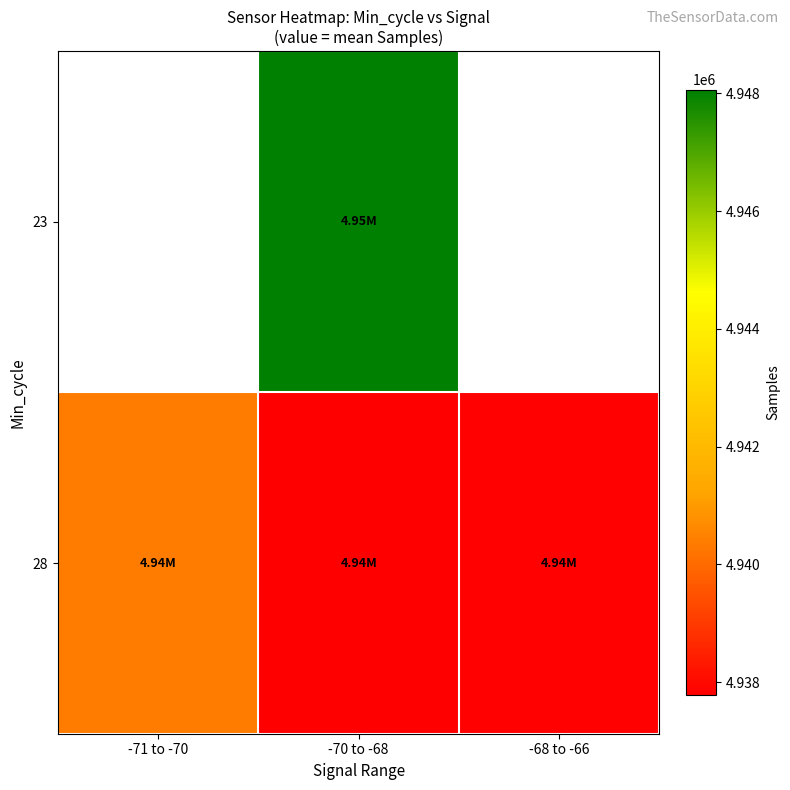

Rank the series at -70 to -68 from highest to lowest value.

23, 28